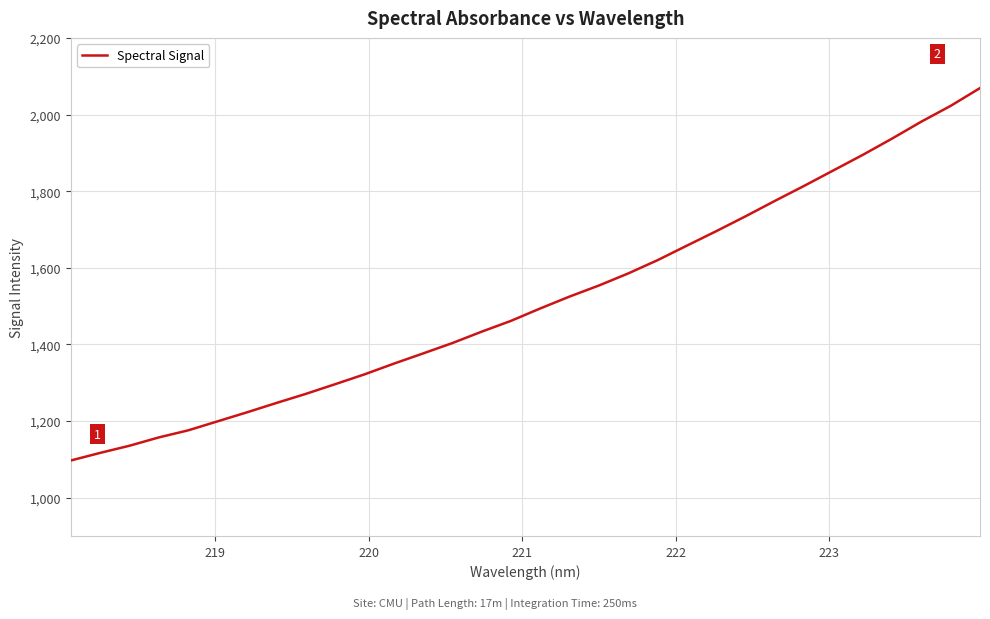

What is the greatest value displayed?

2069.0